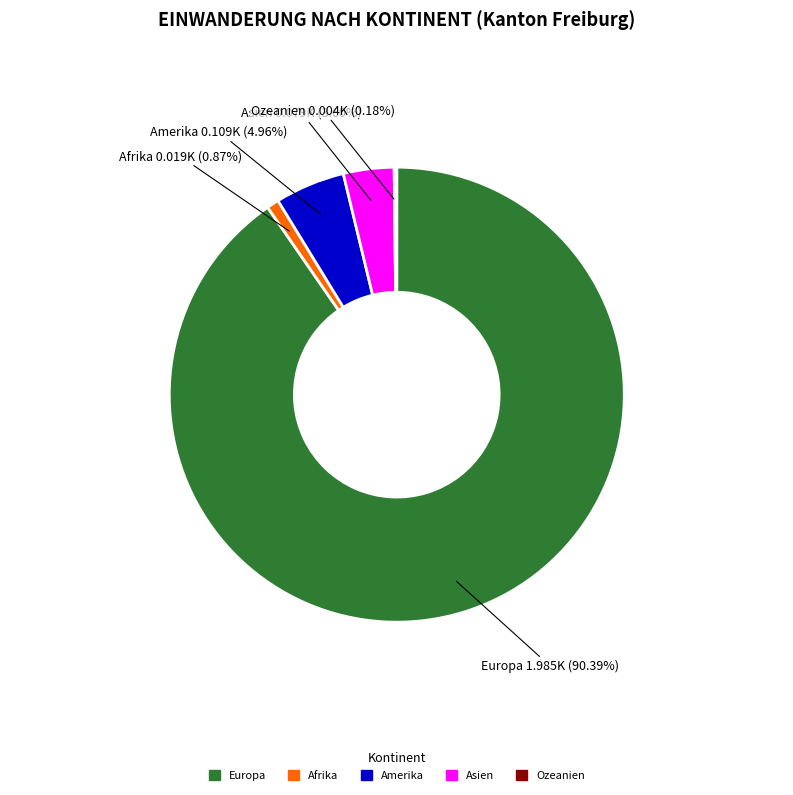

What percentage do Asien and Europa together represent?

94.0%